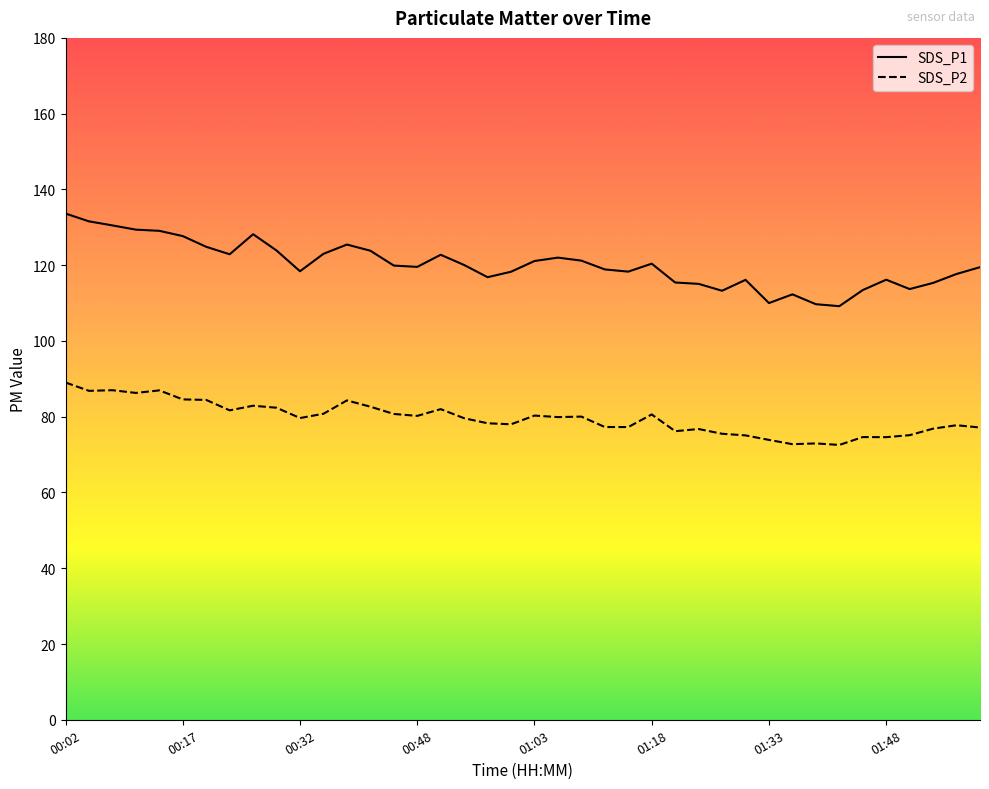

Rank the series by their maximum value, from lowest to highest.

SDS_P2, SDS_P1